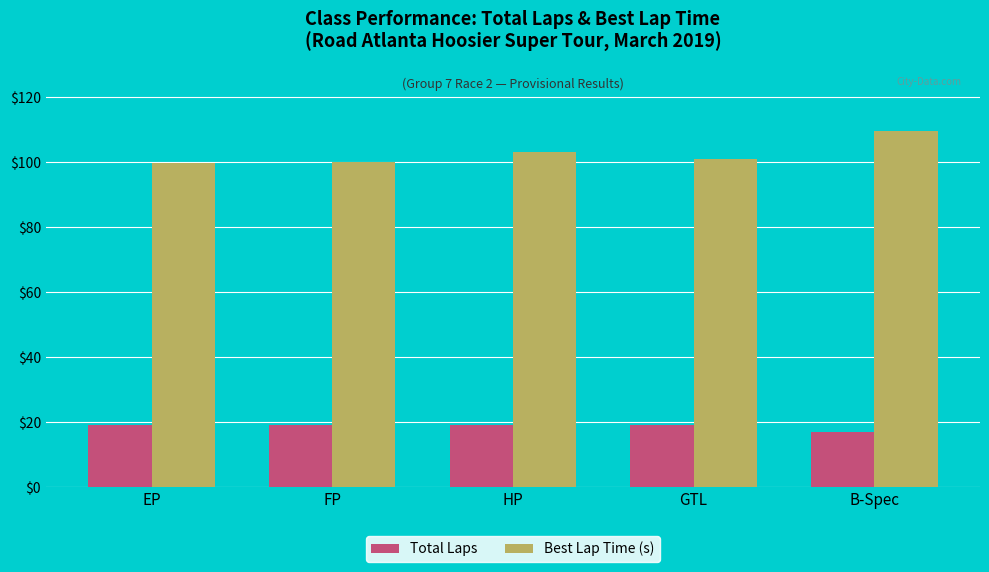

Rank the series by their average value, from lowest to highest.

Total Laps, Best Lap Time (s)